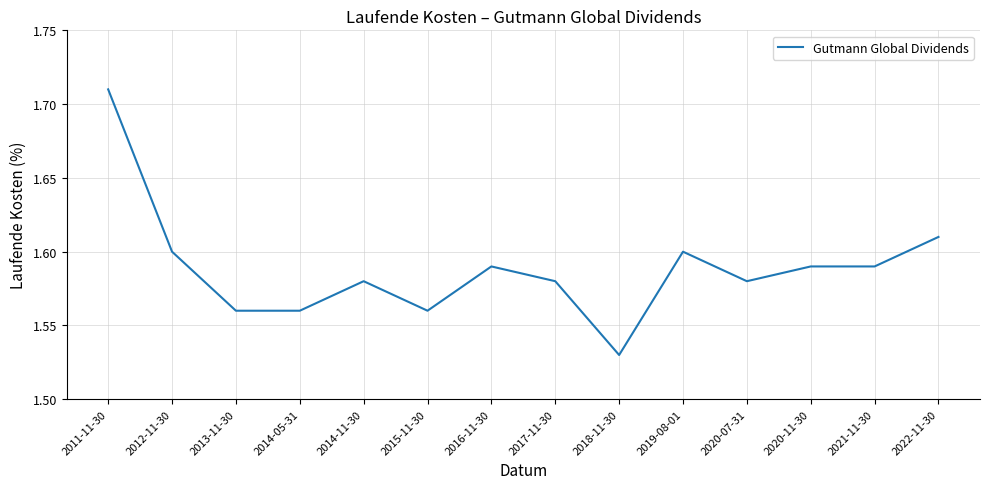

At which label is the value closest to 1?

2018-11-30